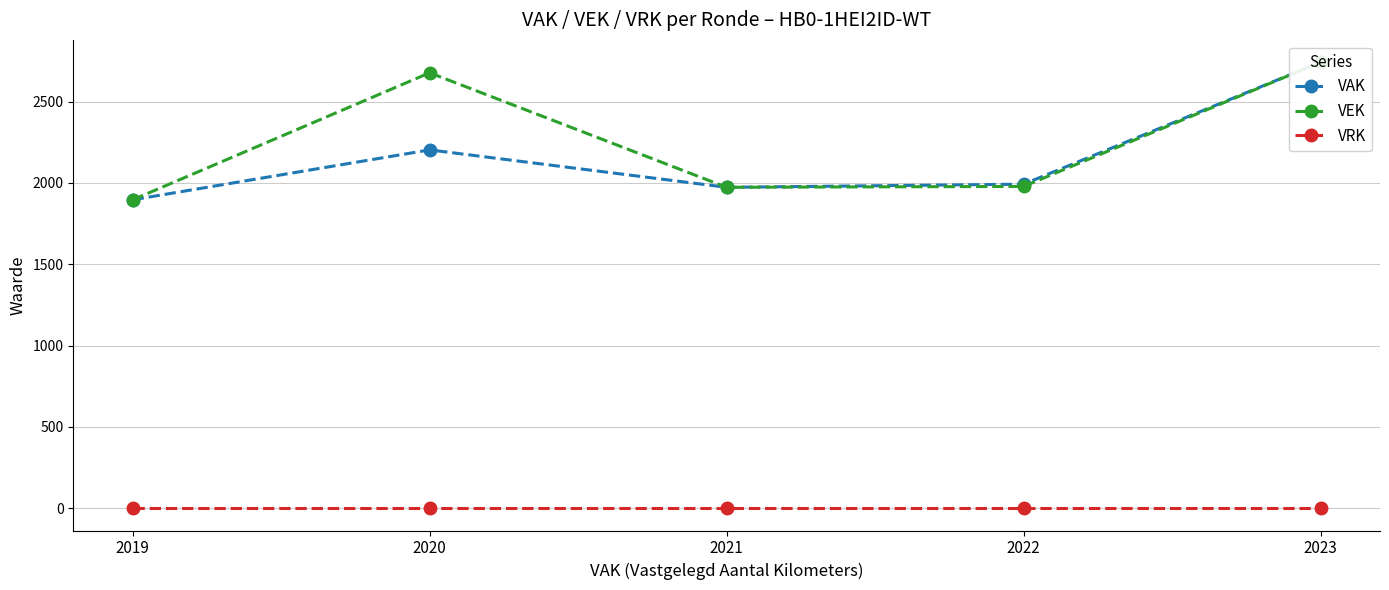

List the series in order of their peak value, lowest first.

VRK, VAK, VEK